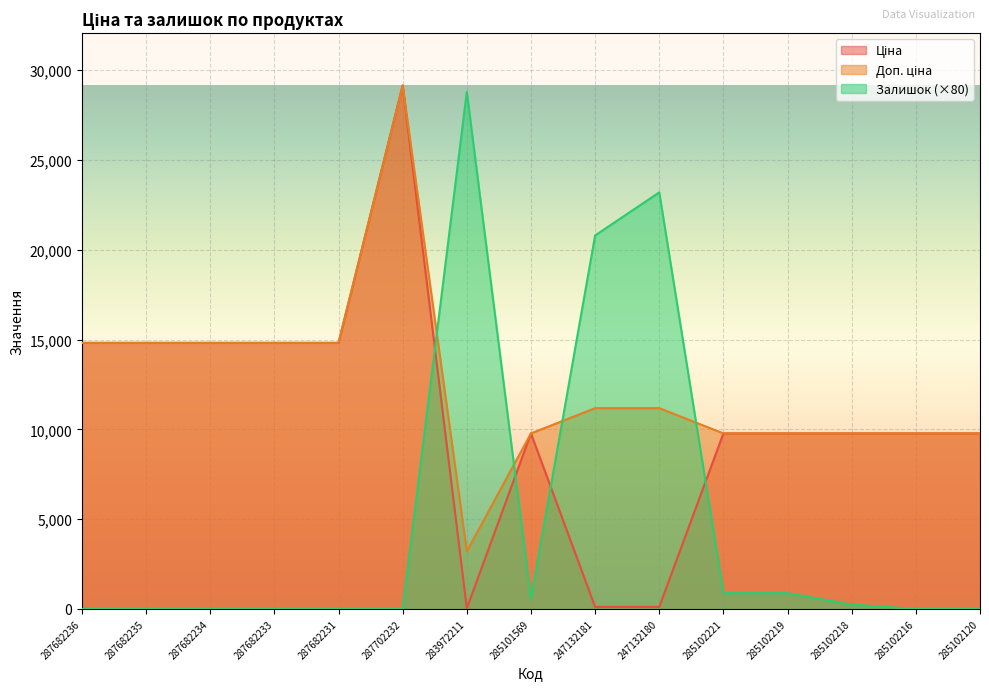

Reading left to right, extract all data points from this chart.

Ціна: 287682236=14817.6	287682235=14817.6	287682234=14817.6	287682233=14817.6	287682231=14817.6	287702232=29152.3	283972211=32.0	285101569=9775.5	247132181=111.8	247132180=111.8	285102221=9775.5	285102219=9775.5	285102218=9775.5	285102216=9775.5	285102120=9775.5
Доп. ціна: 287682236=14817.6	287682235=14817.6	287682234=14817.6	287682233=14817.6	287682231=14817.6	287702232=29152.3	283972211=3205.0	285101569=9775.5	247132181=11182.0	247132180=11182.0	285102221=9775.5	285102219=9775.5	285102218=9775.5	285102216=9775.5	285102120=9775.5
Залишок: 287682236=0.0	287682235=0.0	287682234=0.0	287682233=0.0	287682231=0.0	287702232=0.0	283972211=28800.0	285101569=560.0	247132181=20800.0	247132180=23200.0	285102221=880.0	285102219=880.0	285102218=240.0	285102216=0.0	285102120=0.0